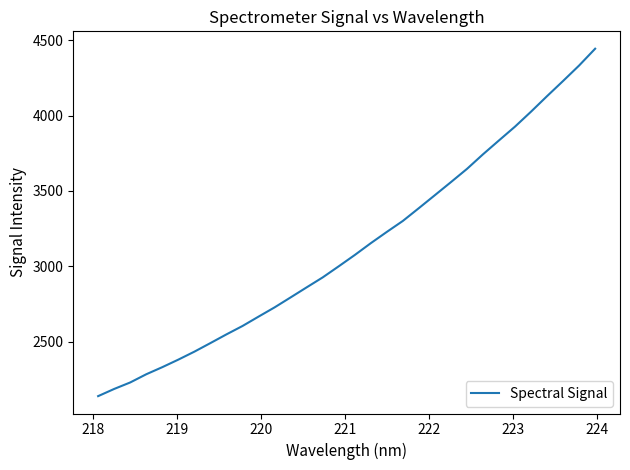

What is the difference between the maximum and second lowest values?

2258.2